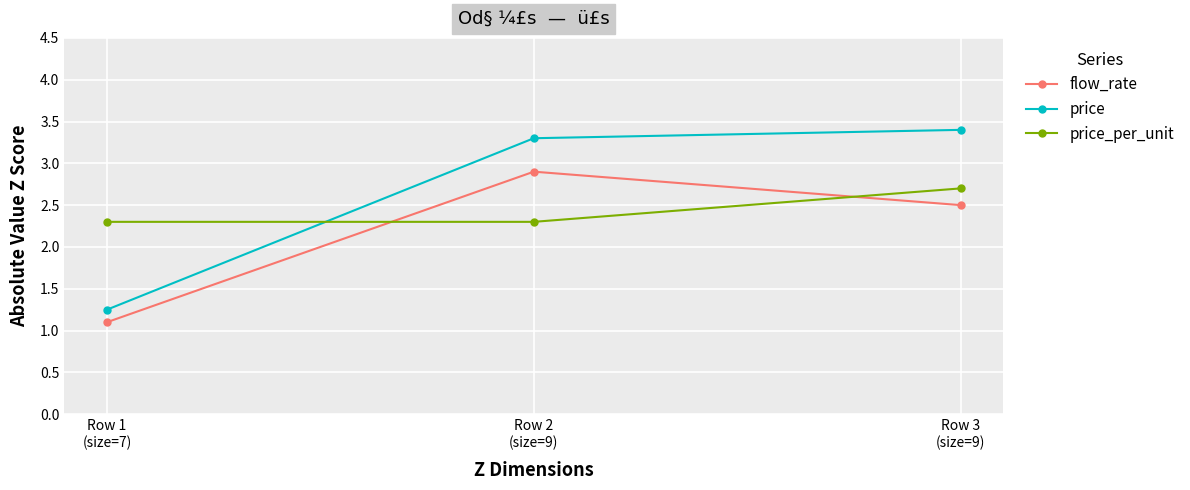

Count the number of categories in the chart.

3